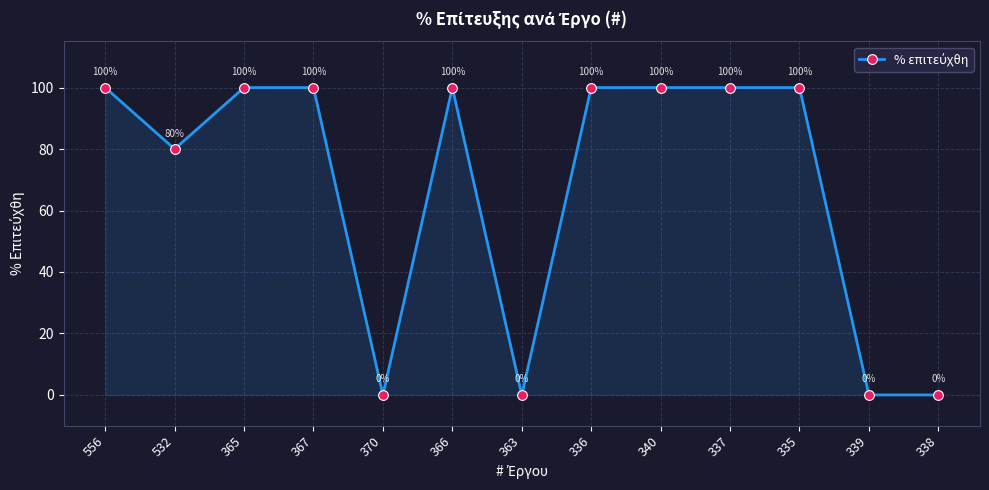

What is the maximum value shown in the chart?

100